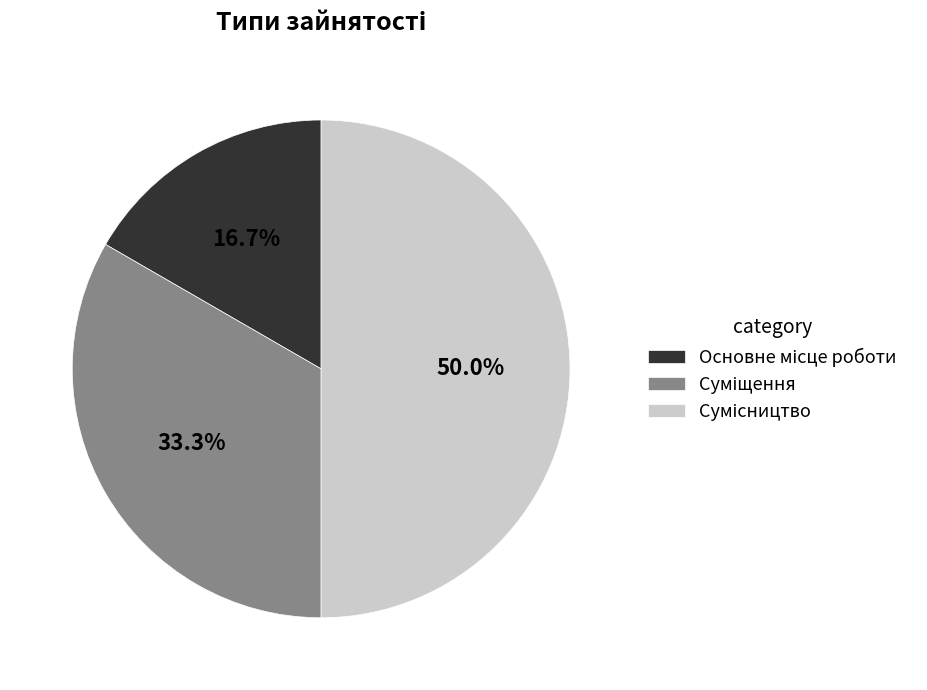

Do Сумісництво and Основне місце роботи together represent more than half of the pie?

Yes